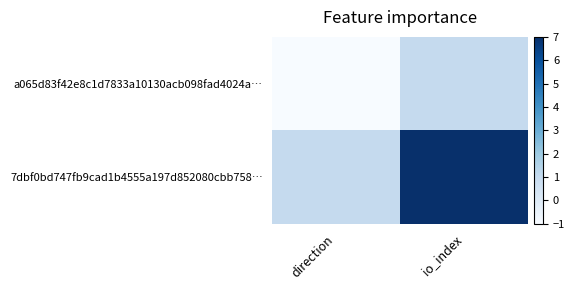

Reading right to left, list all the values displayed in this chart.

a065d83f42e8c1d7833a10130acb098fad4024a…: io_index=1	direction=-1
7dbf0bd747fb9cad1b4555a197d852080cbb758…: io_index=7	direction=1